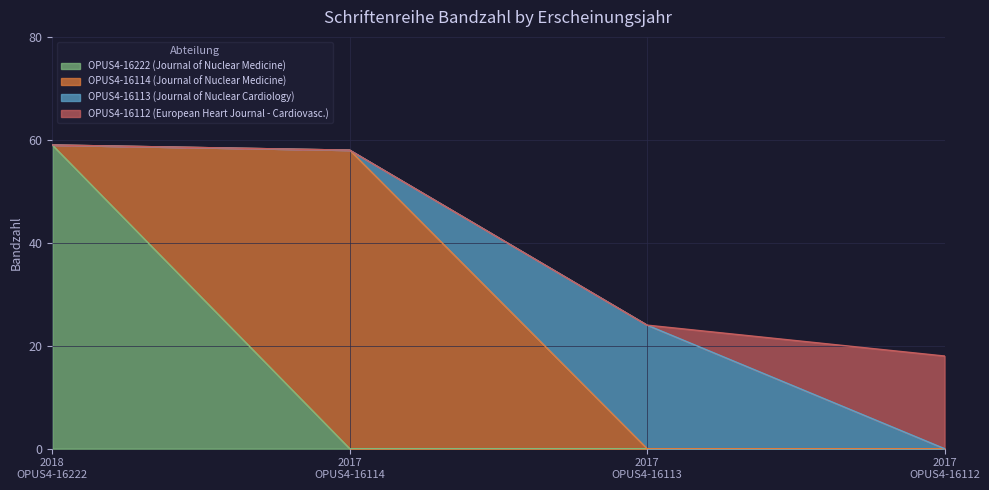

Reading right to left, list all the values displayed in this chart.

18	24	58	59